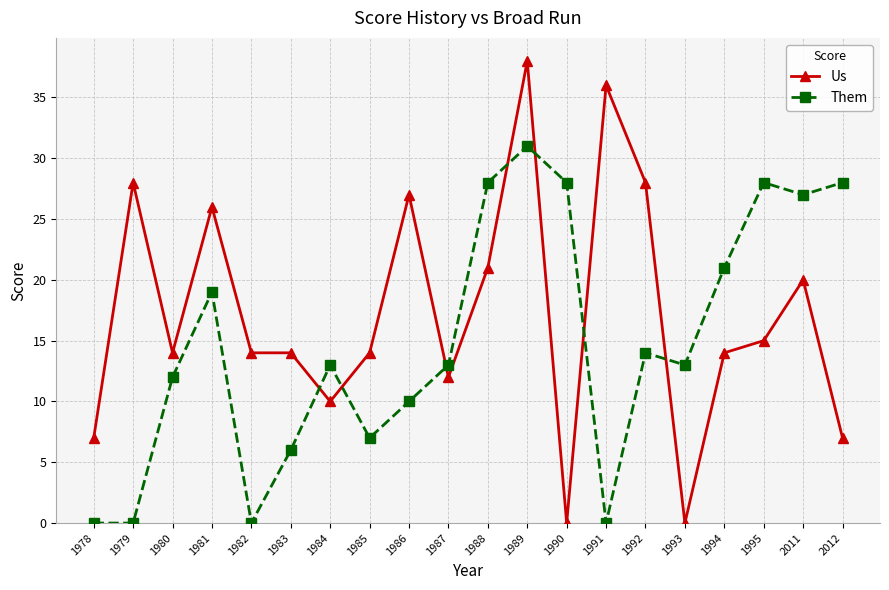

What is the difference between the highest and lowest values at 1988?

7